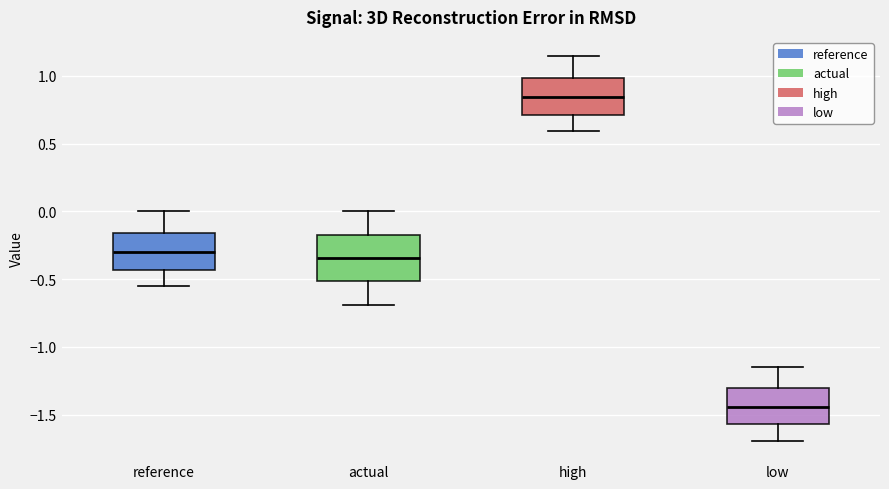

Comparing the boxes themselves (not the whiskers), which one is the tallest?

actual